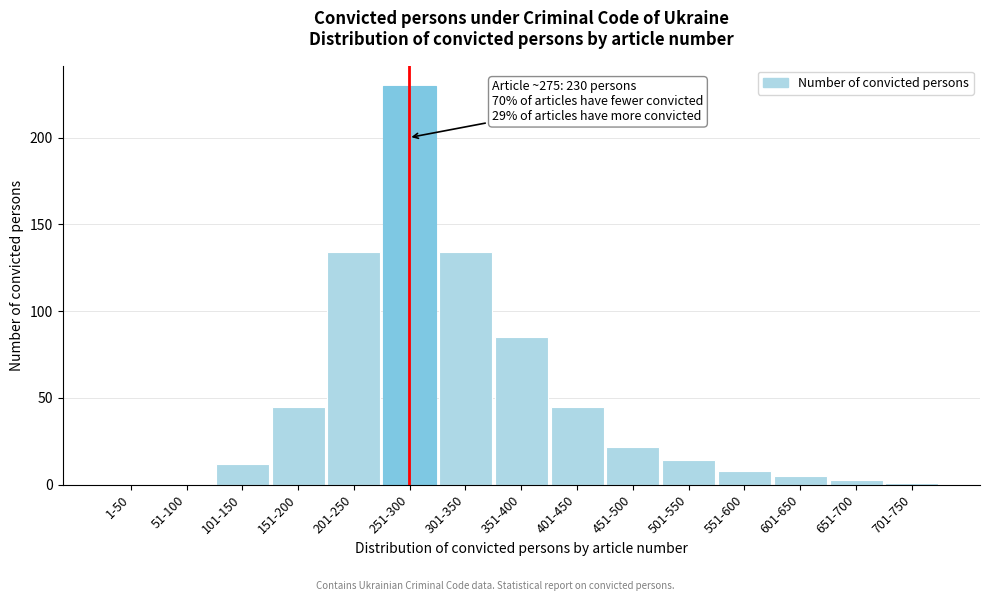

Reading left to right, extract all data points from this chart.

1-50=0	51-100=0	101-150=12	151-200=45	201-250=134	251-300=230	301-350=134	351-400=85	401-450=45	451-500=22	501-550=14	551-600=8	601-650=5	651-700=3	701-750=1